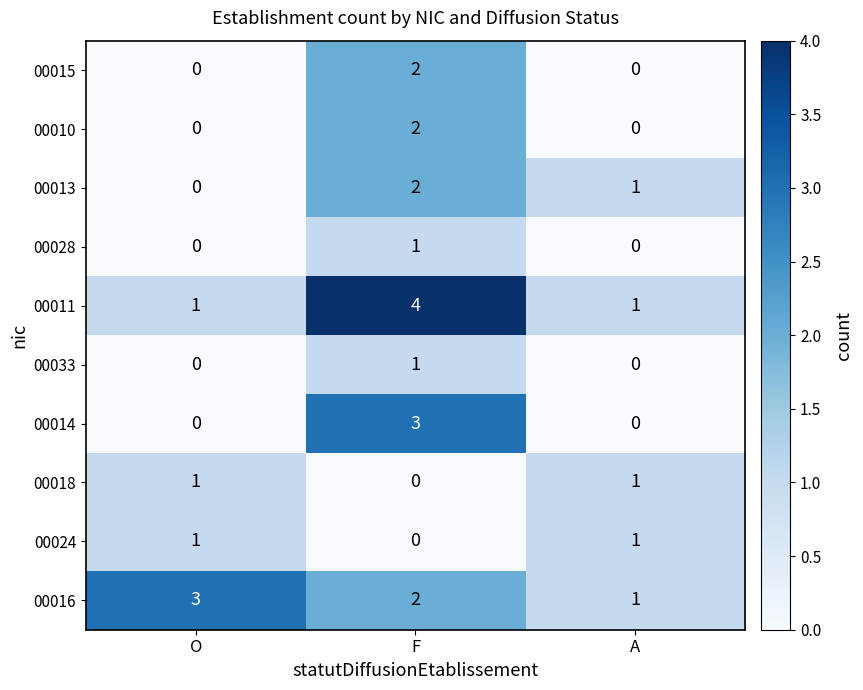

Is the value of 00033 at O greater than the value of 00024 at A?

No